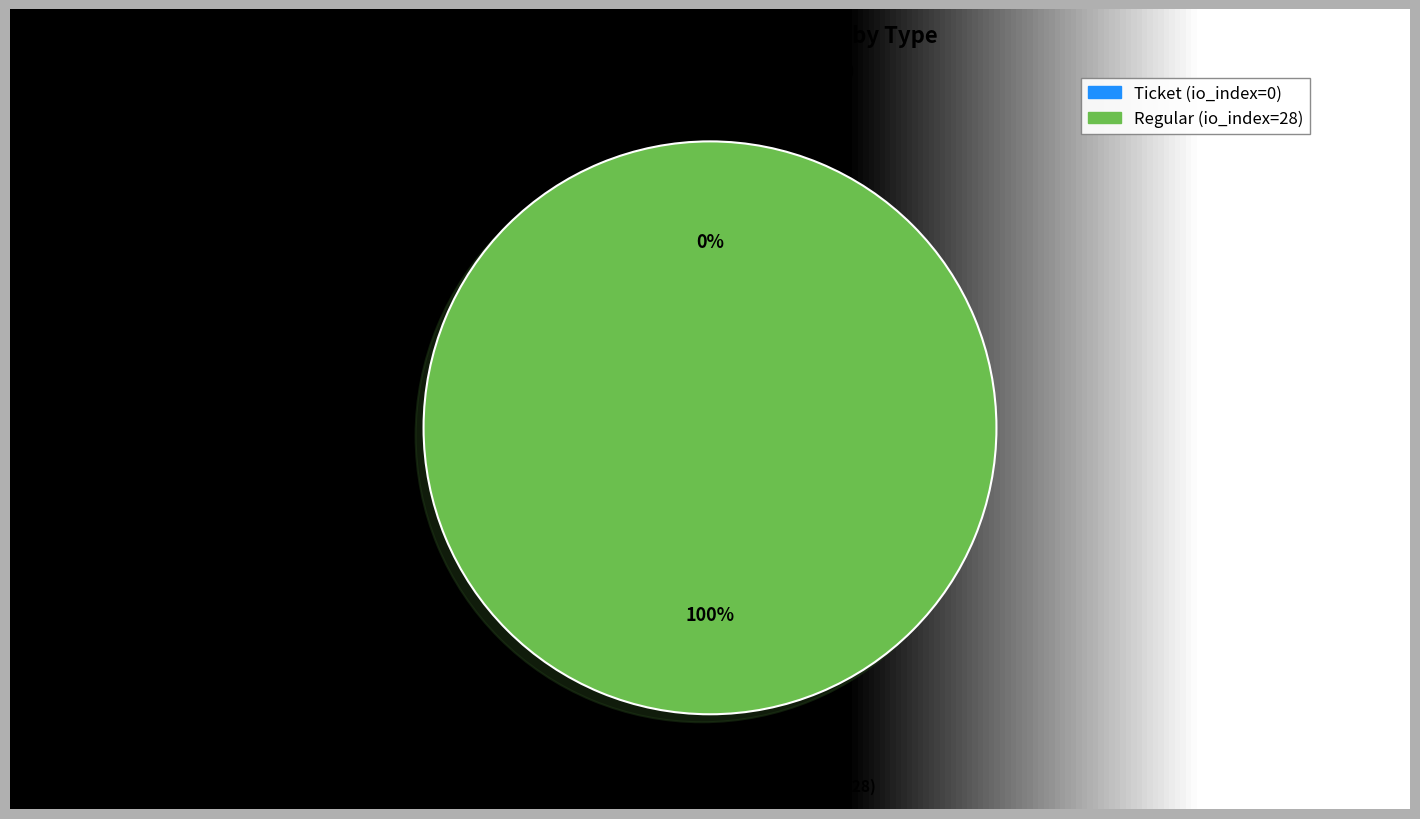

What percentage is NOT represented by Ticket (io_index=0)?

100.0%